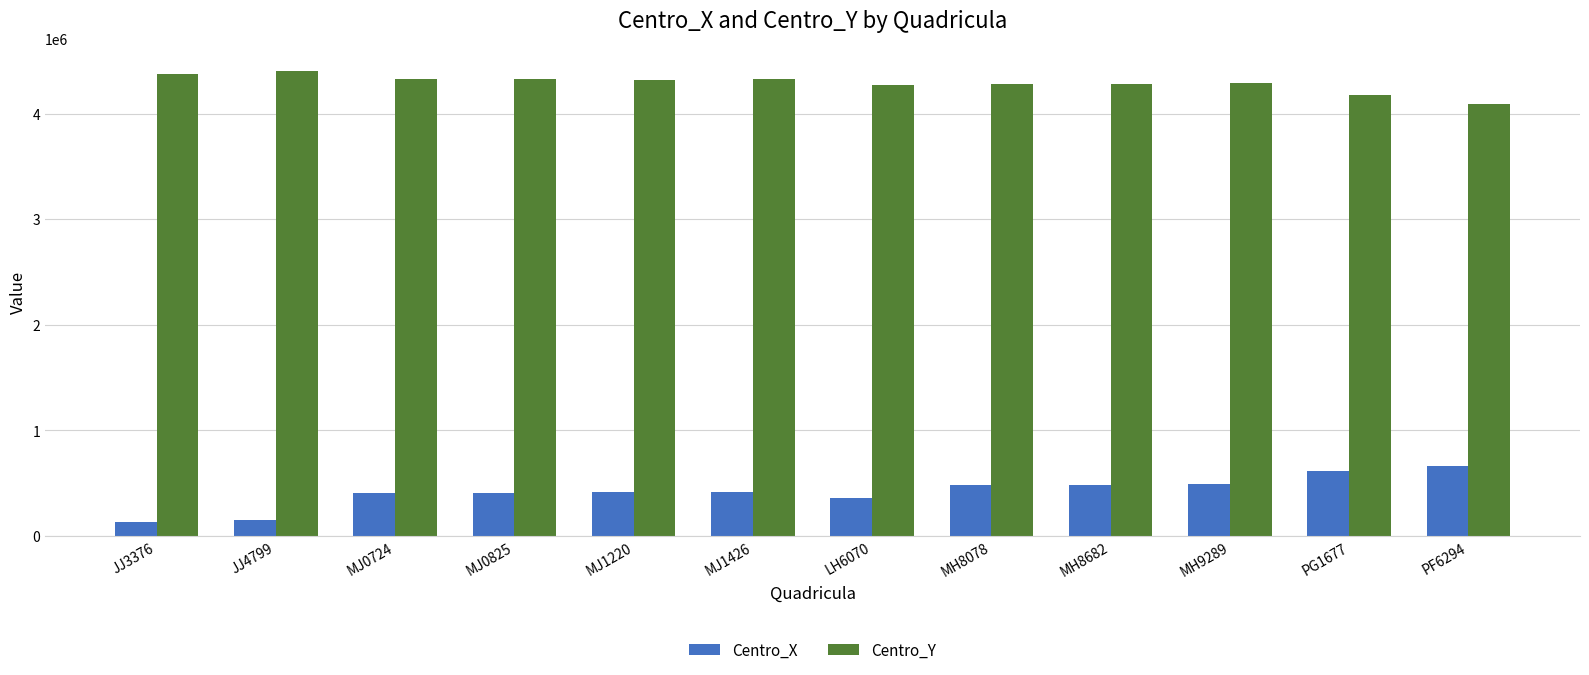

How many data points in Centro_Y are less than 4321500?

6